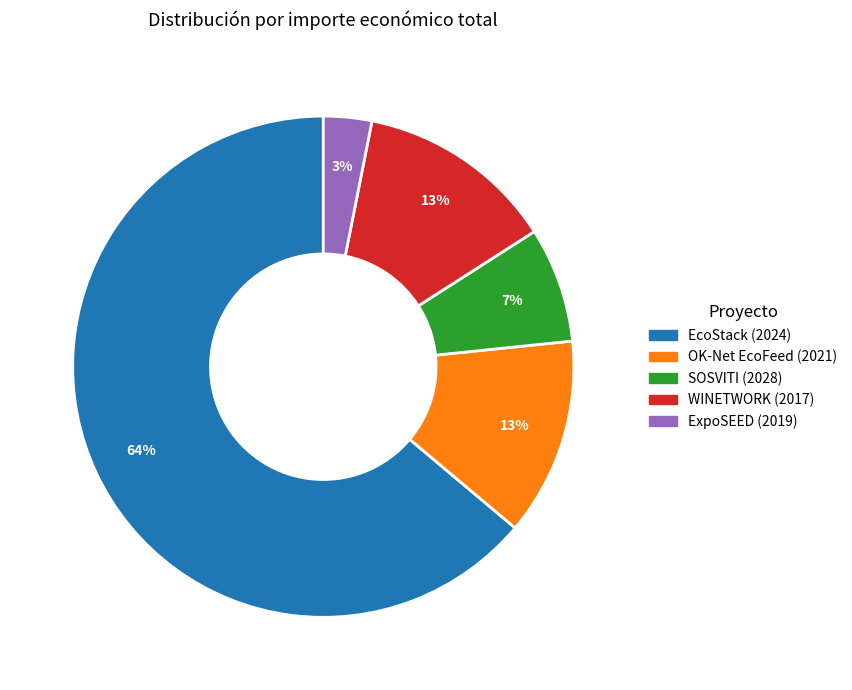

To the nearest percent, what is the difference between the largest and smallest slice percentages?

61%